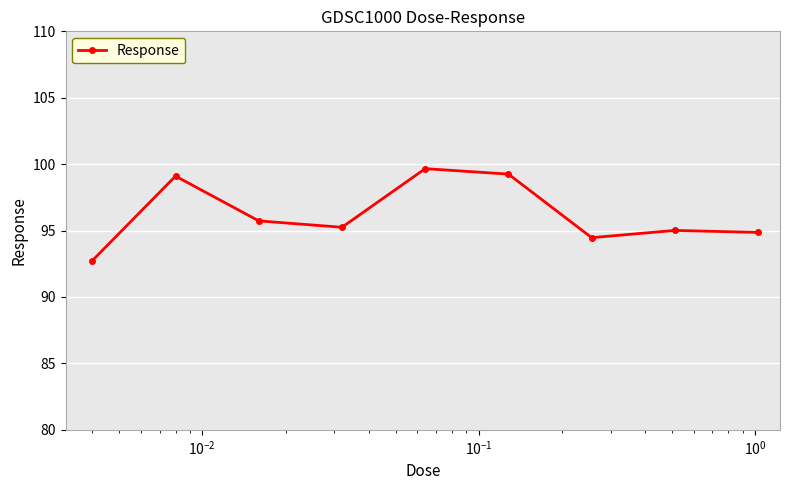

What is the value of the 1st point from the left?

92.7